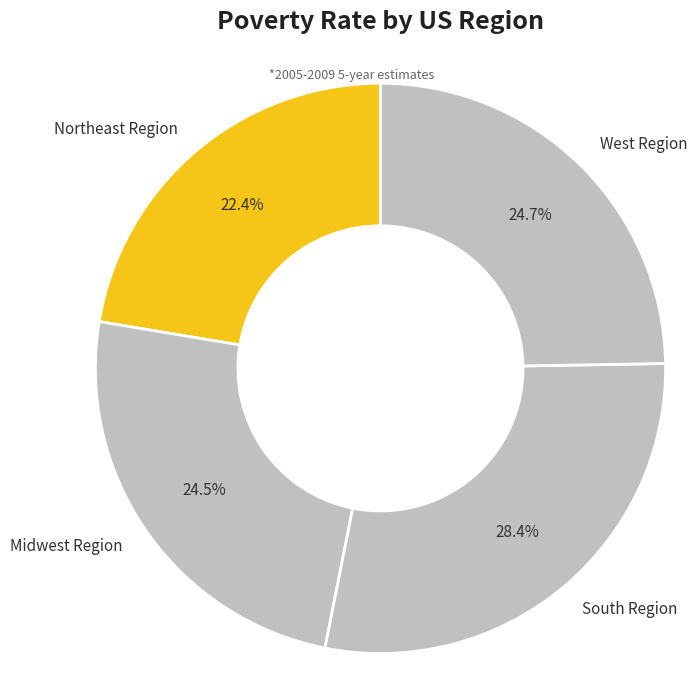

Is it true that Northeast Region is 30% of the pie?

False